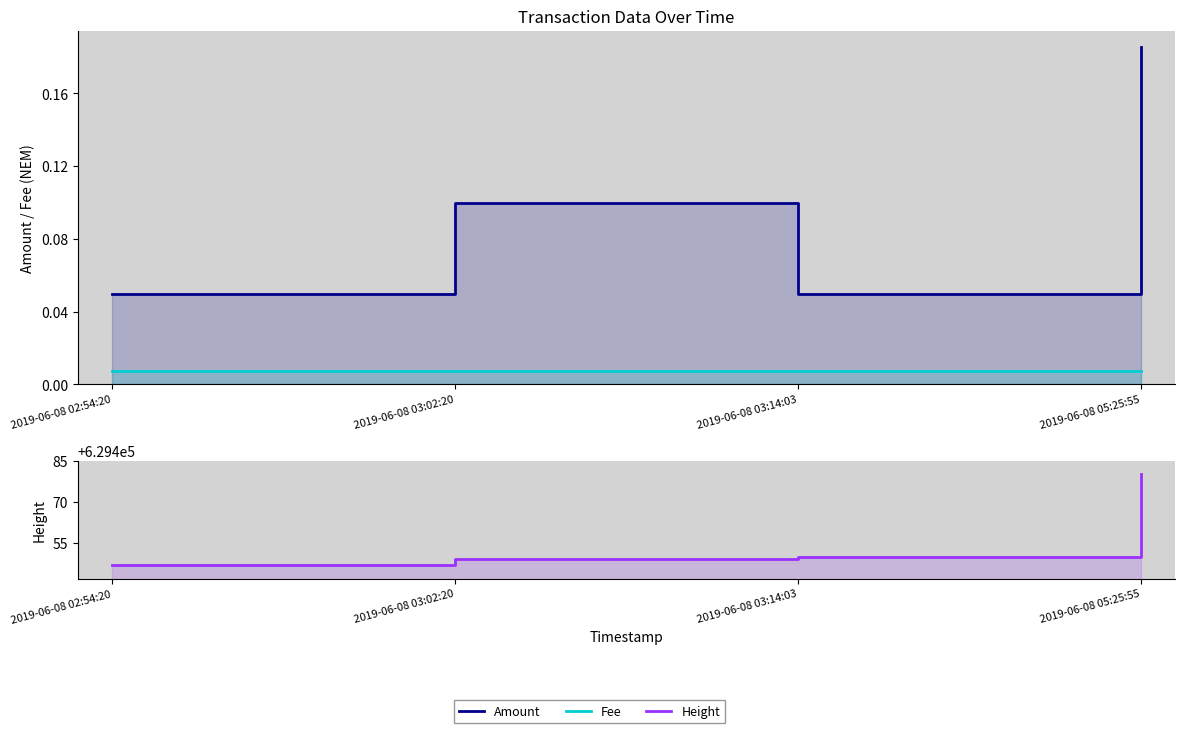

What is the value of the Amount point at the 3rd from the left?

0.1